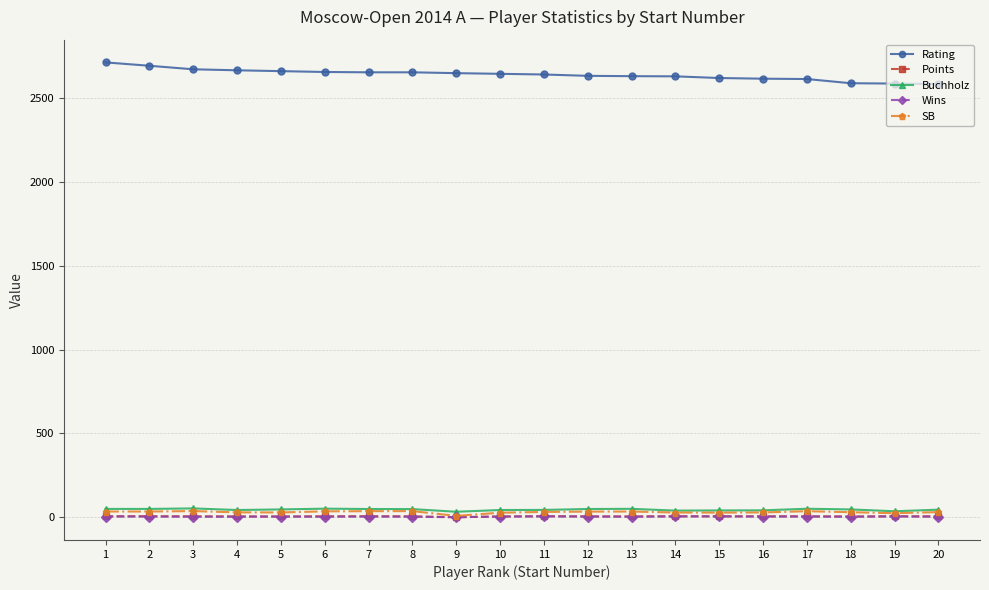

What is the approximate value of Buchholz at 6?

52.0